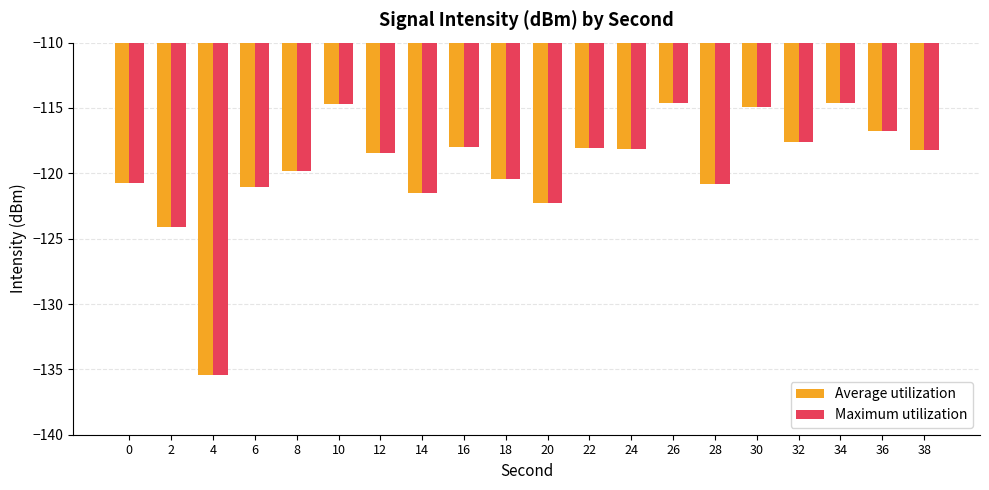

What is the highest value of the Maximum utilization series?

-114.6